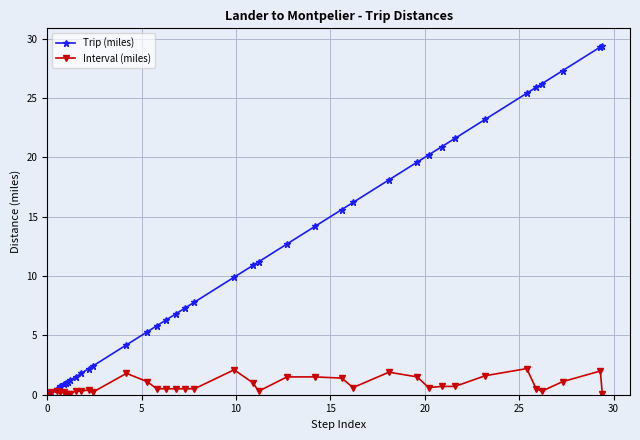

How many values in Trip (miles) are above zero?

37